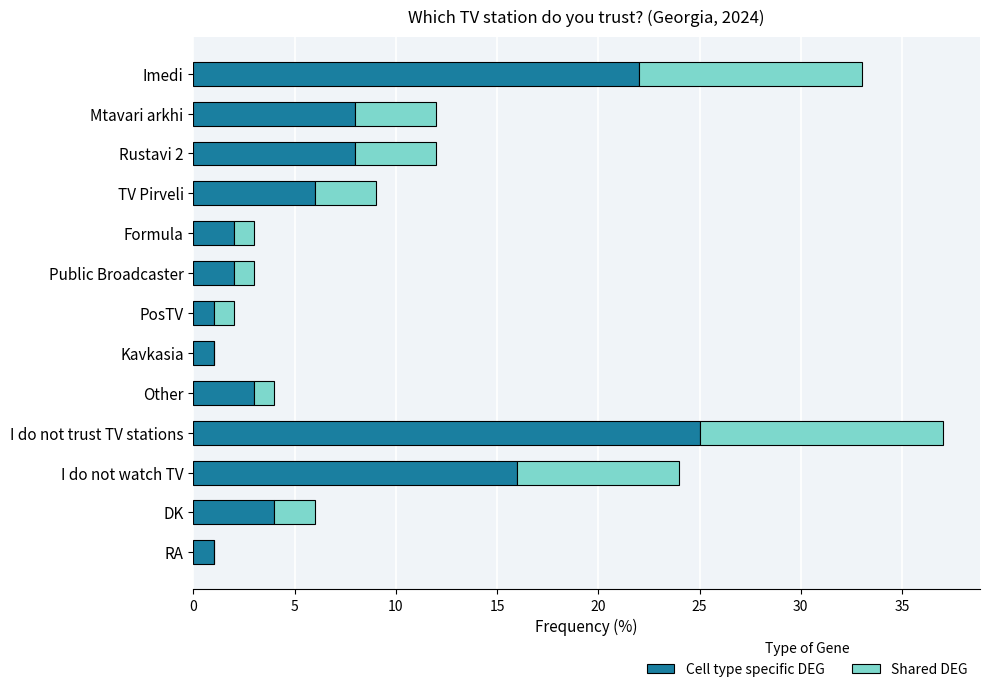

The value of Cell type specific DEG at Mtavari arkhi is 5. True or false?

False